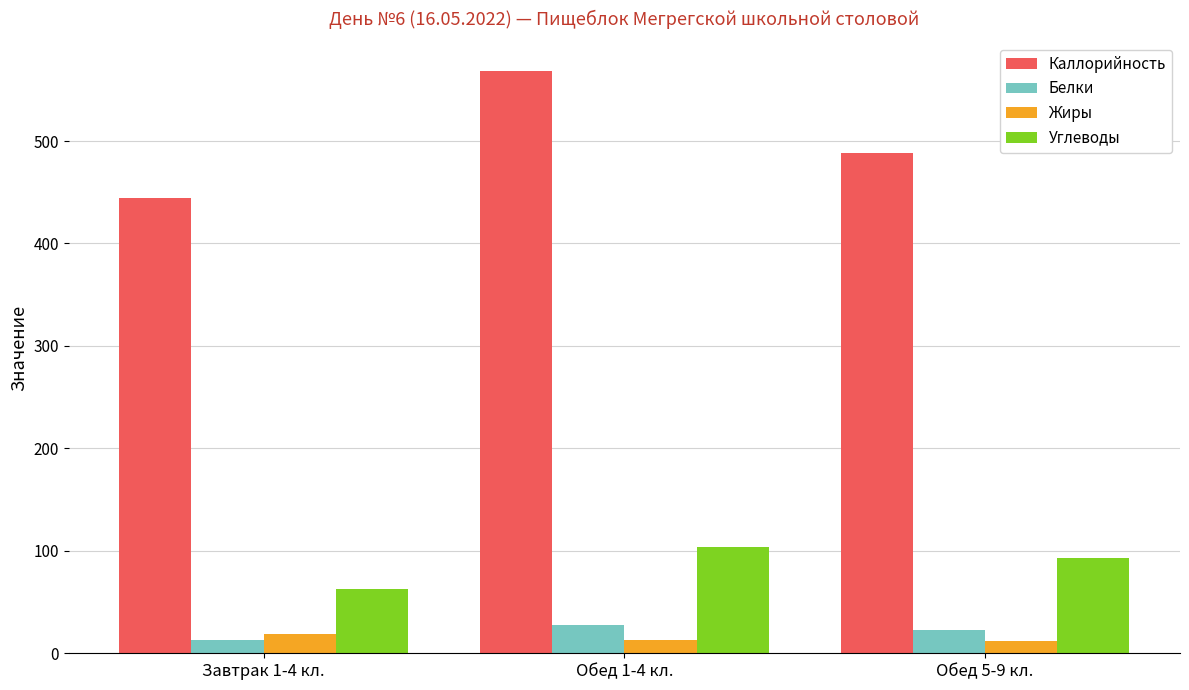

What is the spread (max minus min) of values at Завтрак 1-4 кл.?

431.6